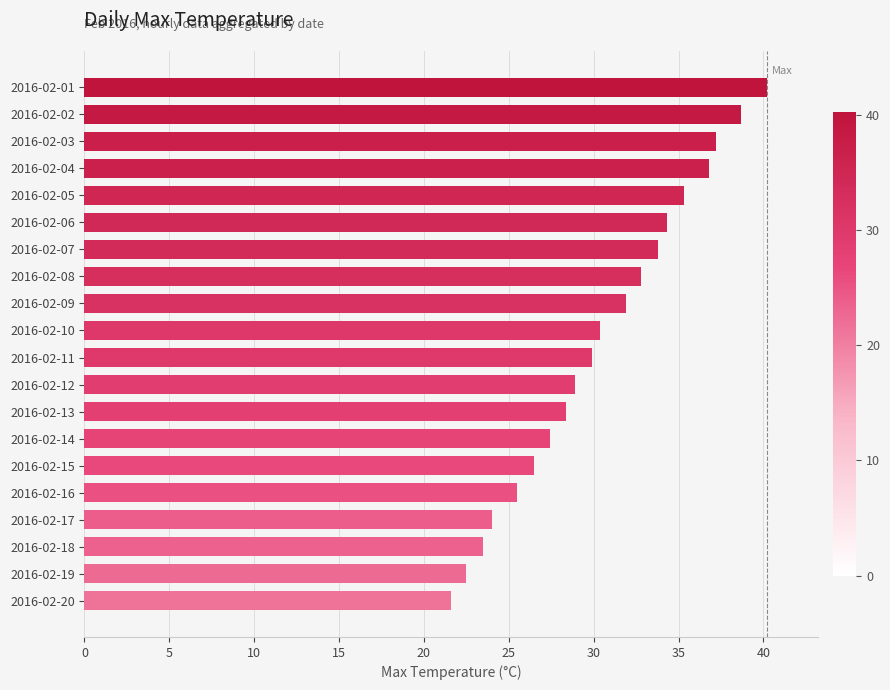

Count the number of categories in the chart.

20